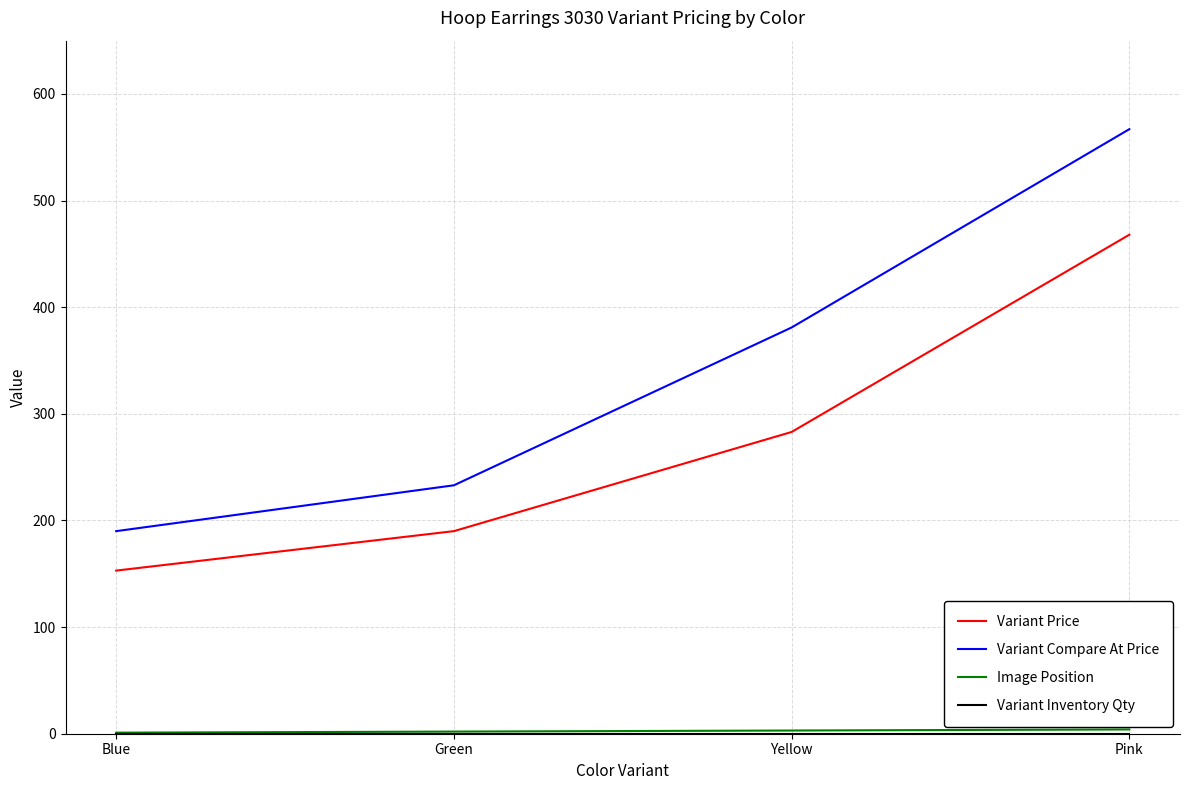

True or false: Variant Compare At Price has a value of 155 at Pink.

False